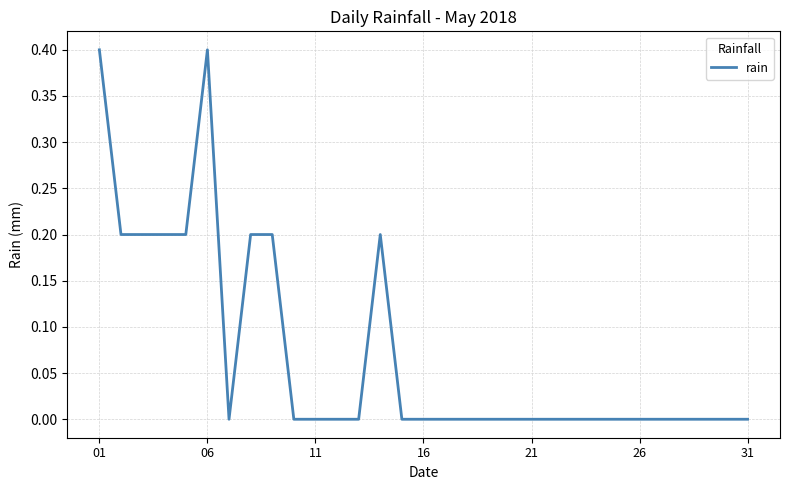

What is the greatest value displayed?

0.4